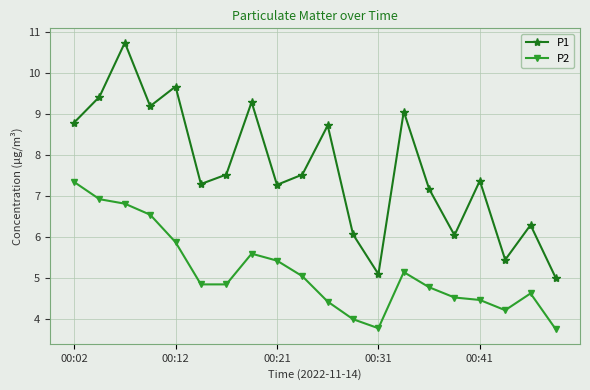

What is the difference between the second highest and minimum values in the P2 series?

3.2